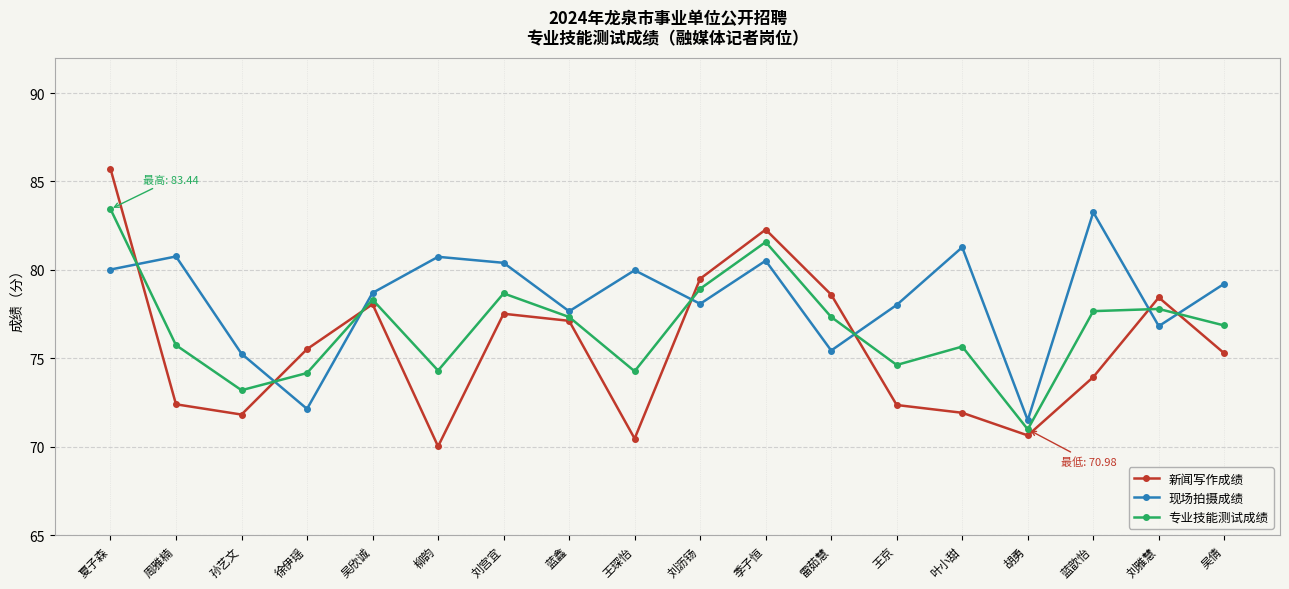

What is the label of the 16th point from the left?

蓝歆怡